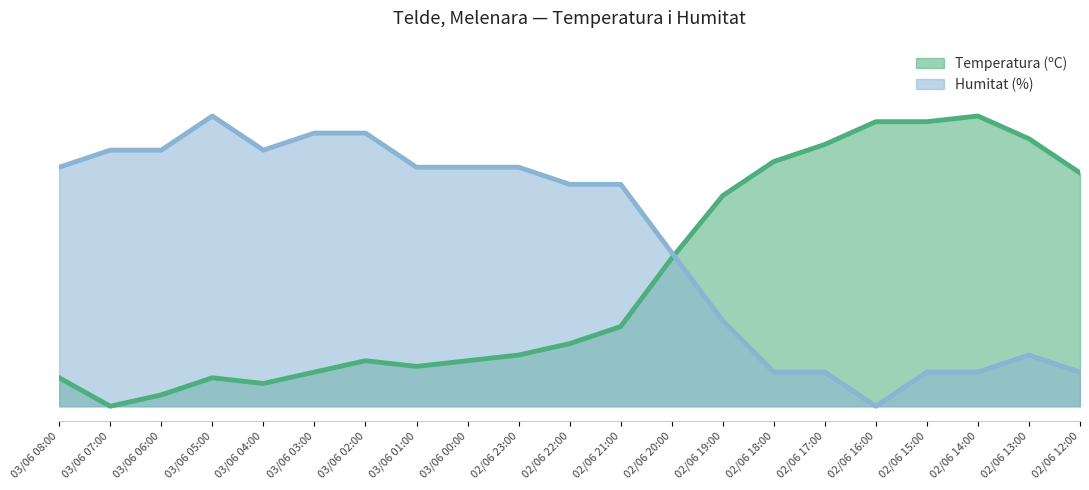

What is the difference between the maximum and minimum values in the Humitat (%) series?

1.0